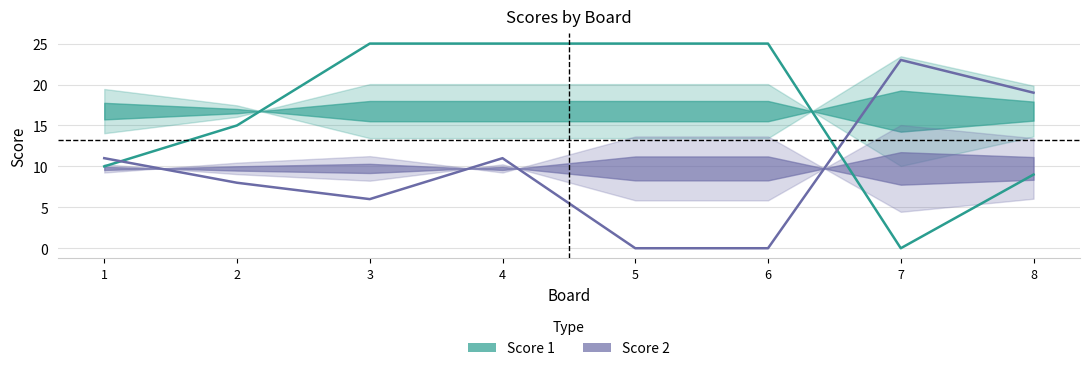

True or false: Score 2 and Score 1 cross at least once.

True